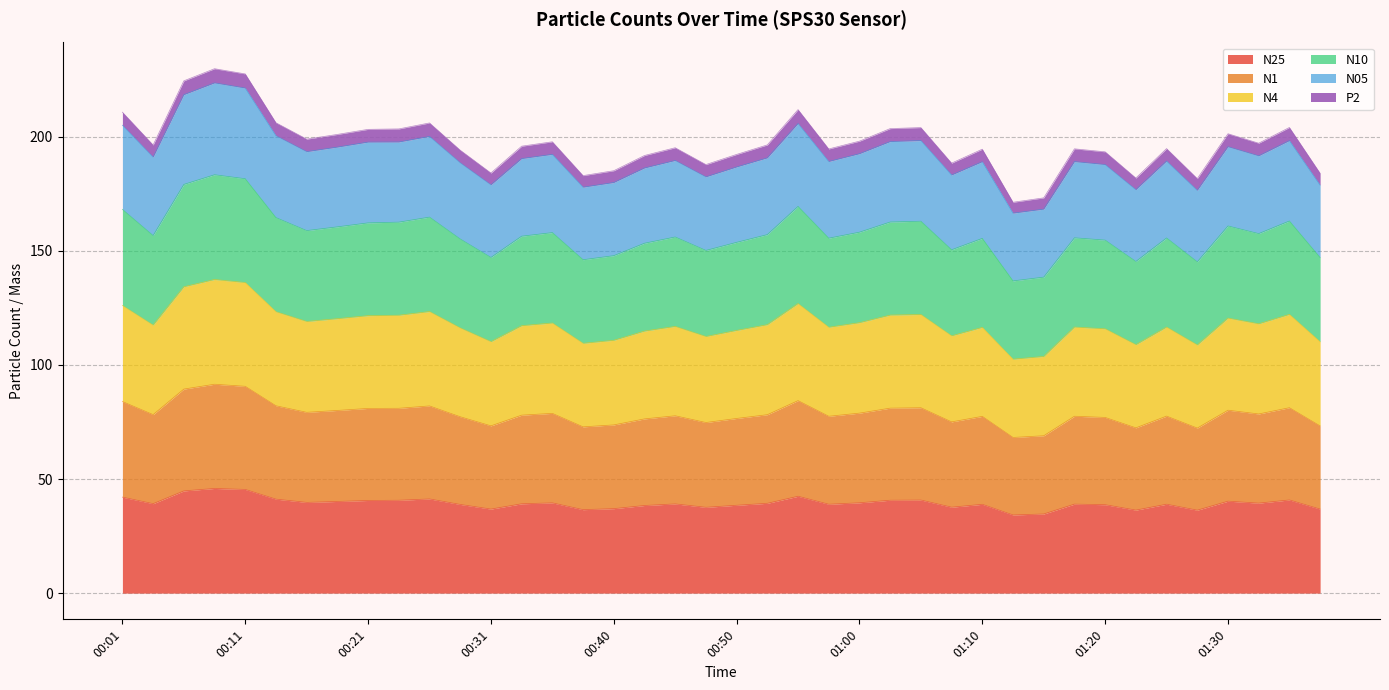

True or false: N25 and N10 intersect in this chart.

False